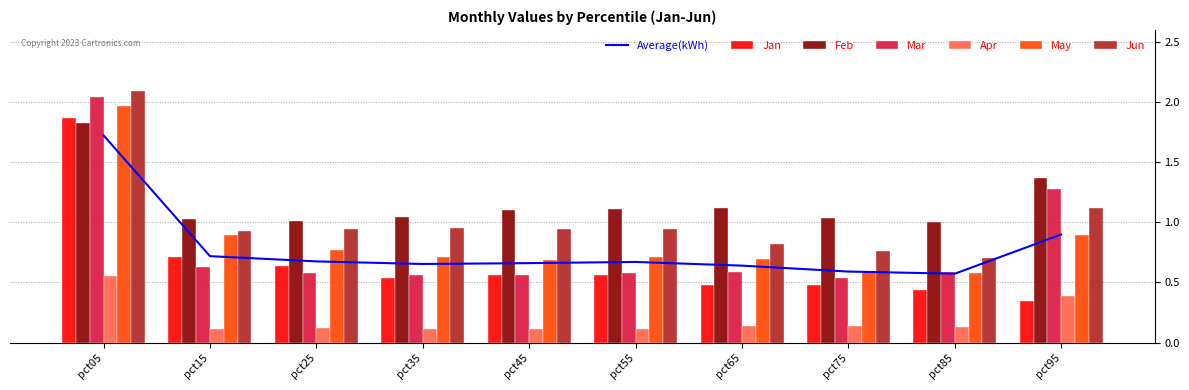

What is the difference between the second highest and minimum values in the Mar series?

0.7